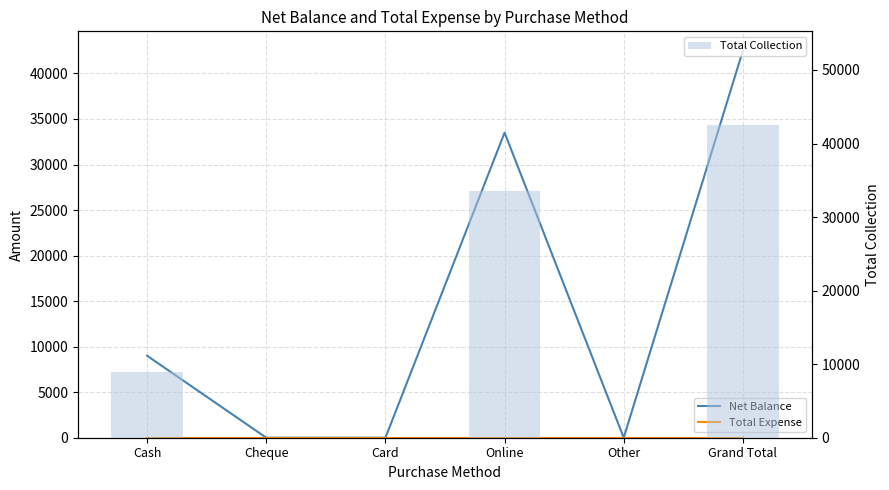

Which series has the widest spread of values?

Net Balance